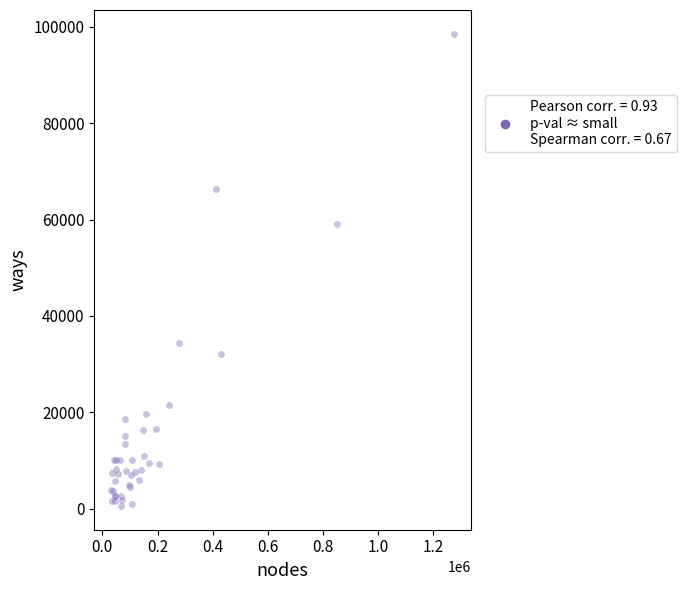

What Y value in the scatter plot is closest to 49576?

59029